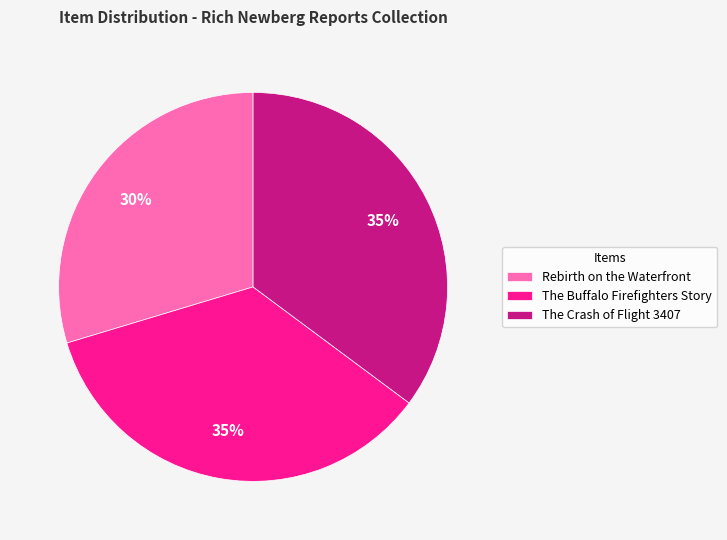

Is the sum of The Crash of Flight 3407 and The Buffalo Firefighters Story greater than half?

Yes